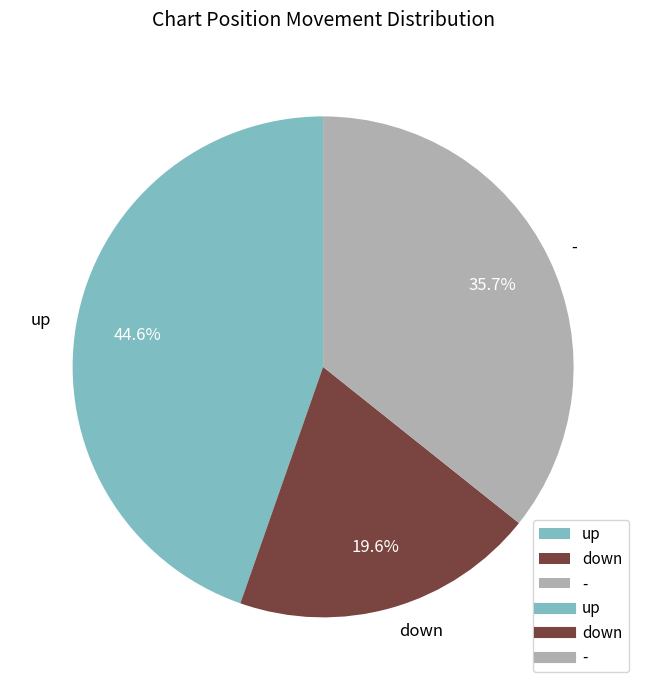

Is down the majority of the pie?

No